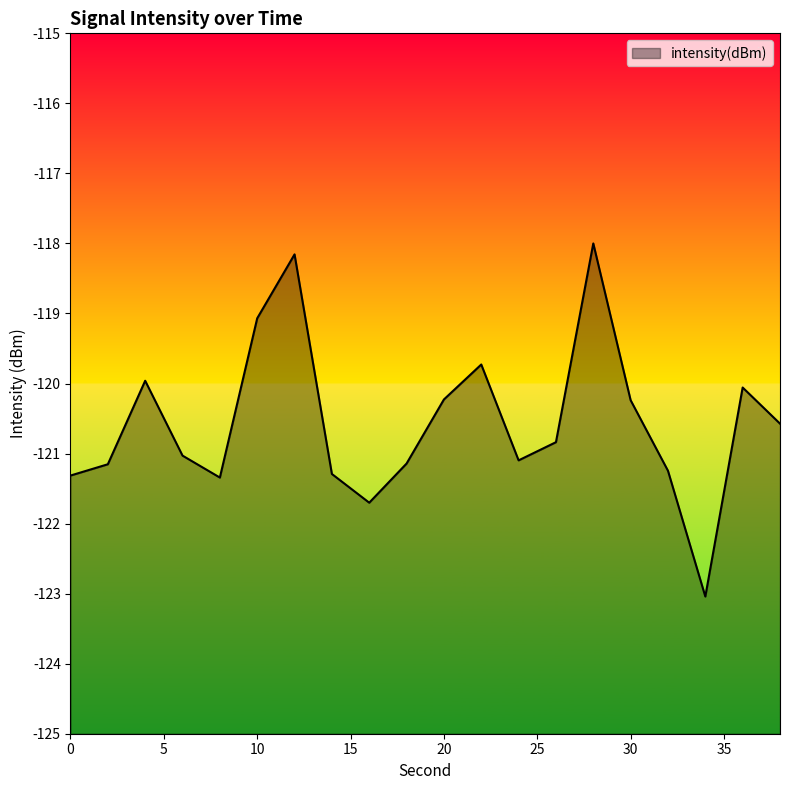

True or false: the data shows -169.1 at 34.

False